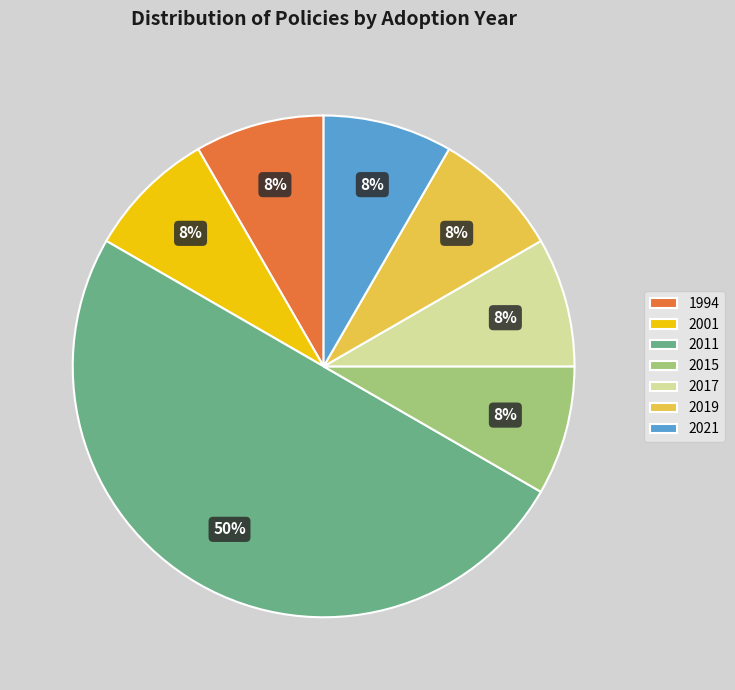

Between 2011 and 1994, which is larger?

2011